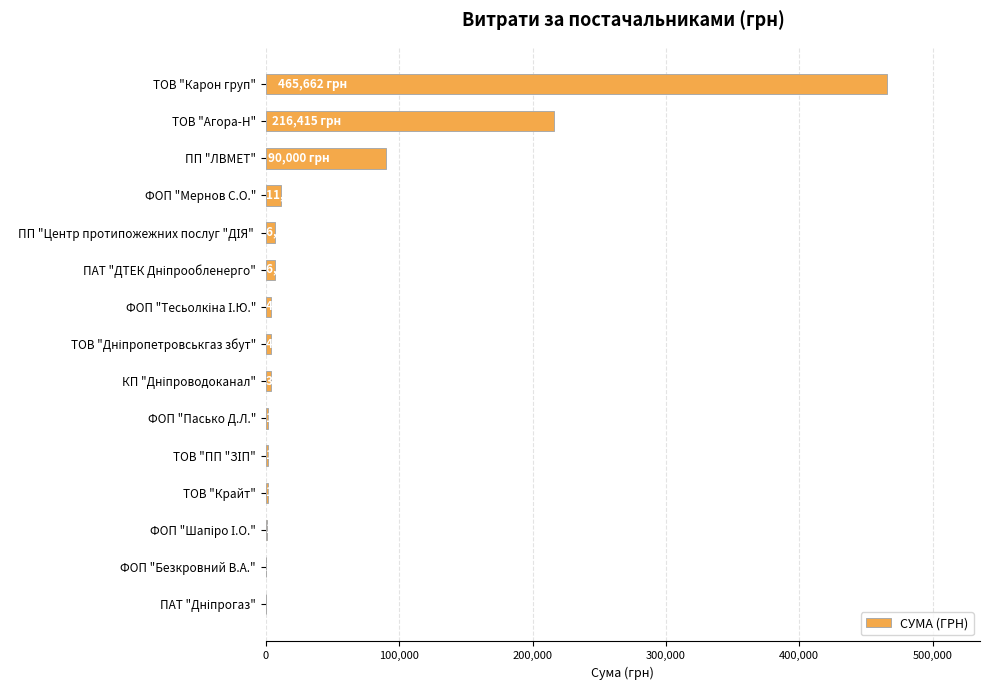

At which label is the value closest to 232919?

ТОВ "Агора-Н"